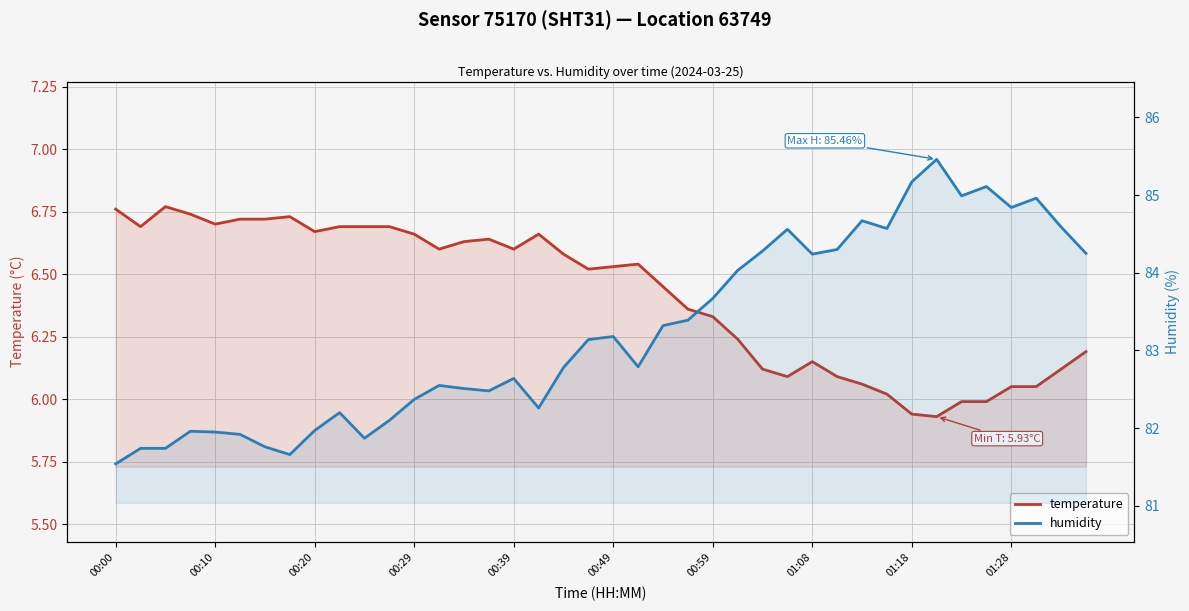

At how many categories does at least one series exceed 22?

40